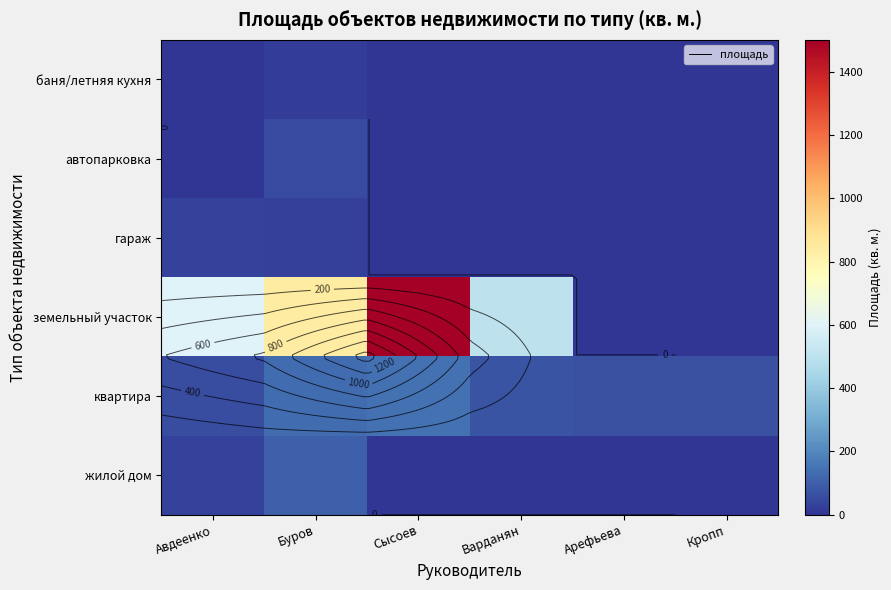

Count the number of data series in this chart.

6